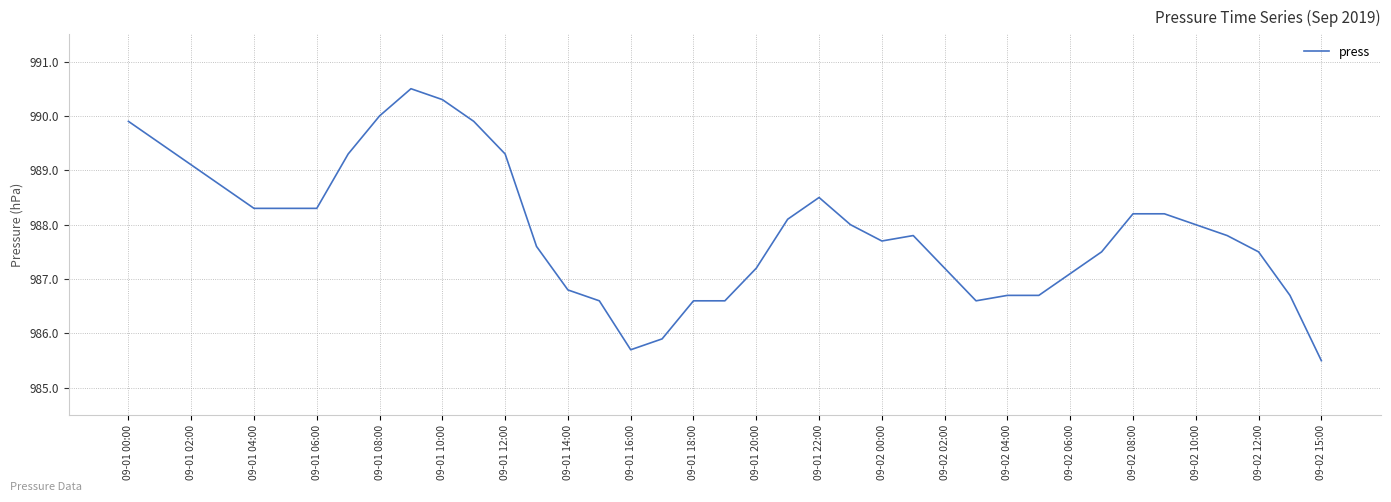

What is the greatest value displayed?

990.5